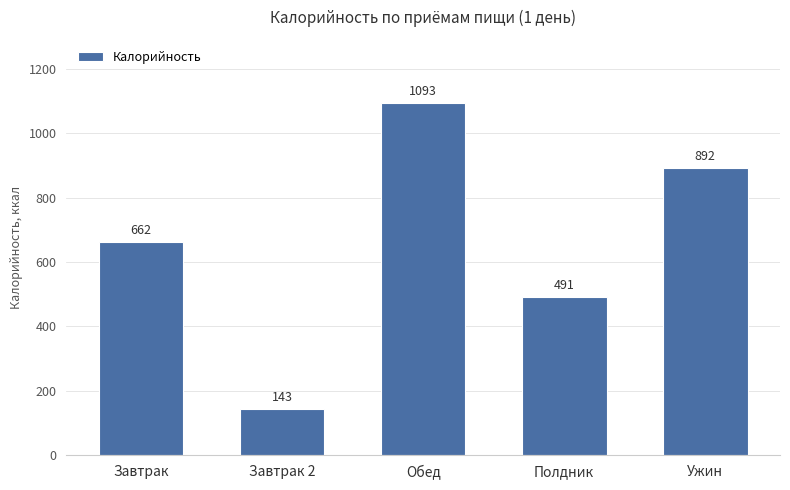

What is the sum of all values?

3280.7